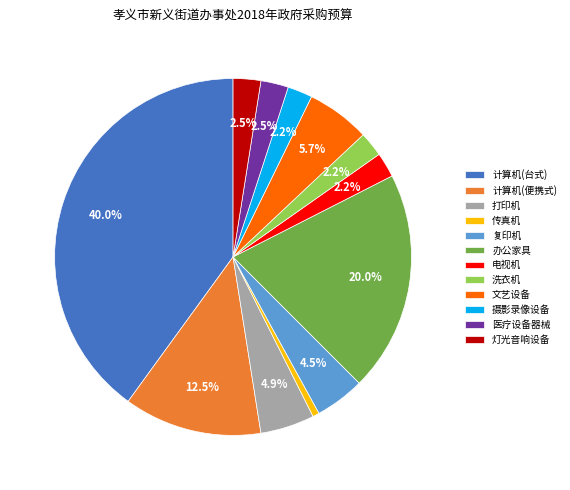

To the nearest percent, what portion does 电视机 represent?

2%